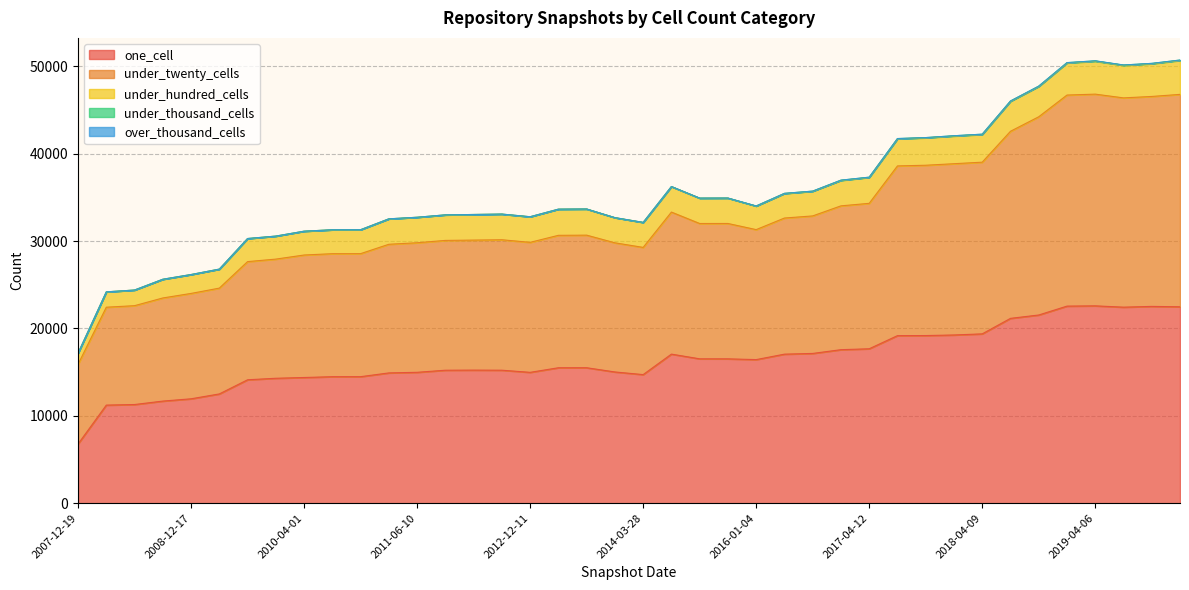

What are all the series names shown in the legend?

one_cell, under_twenty_cells, under_hundred_cells, under_thousand_cells, over_thousand_cells